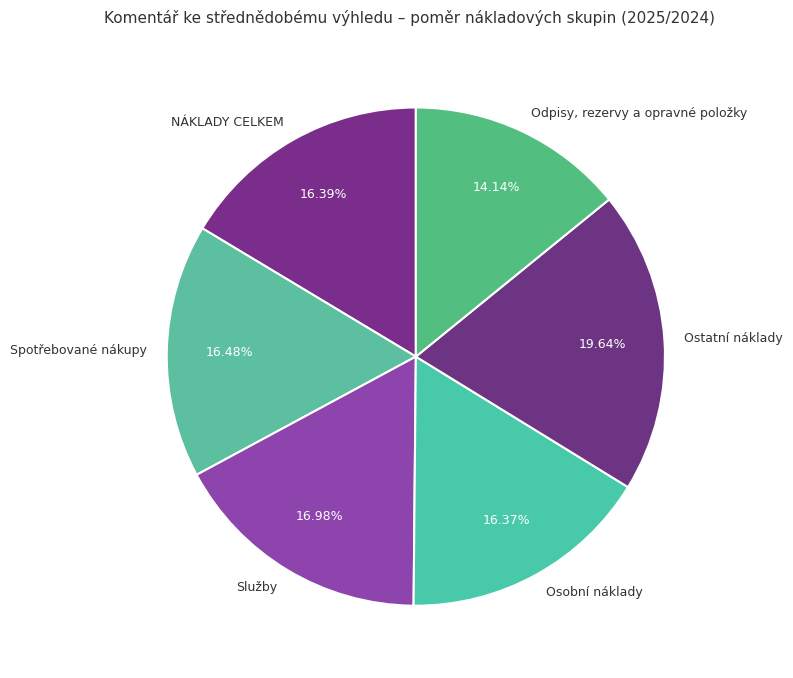

How many segments does this pie chart have?

6